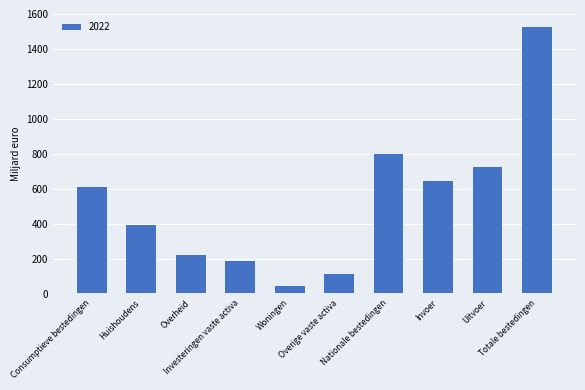

What is the label of the 6th bar from the right?

Woningen